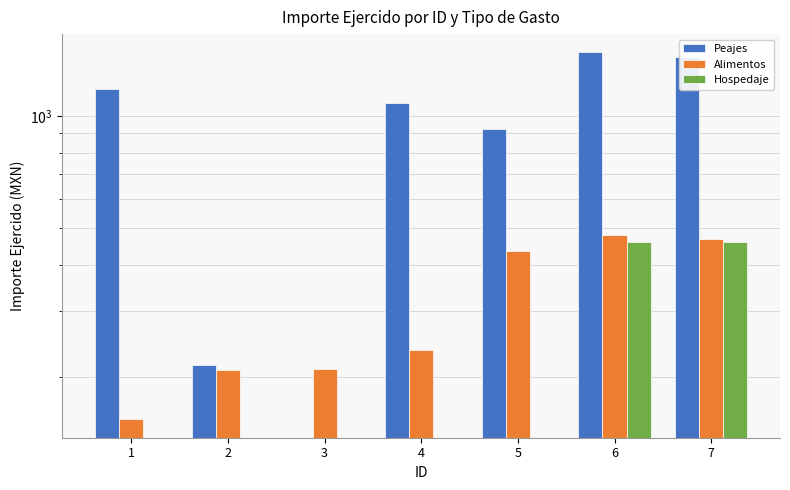

Rank the categories by Peajes value from highest to lowest.

6, 7, 1, 4, 5, 2, 3